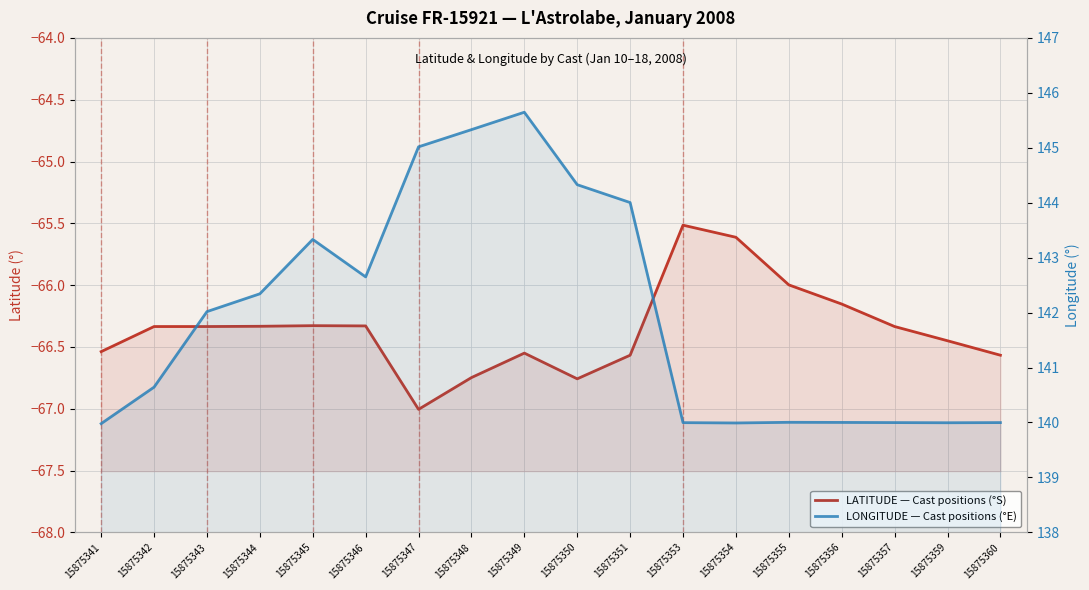

Where is the first local maximum for LONGITUDE?

15875345